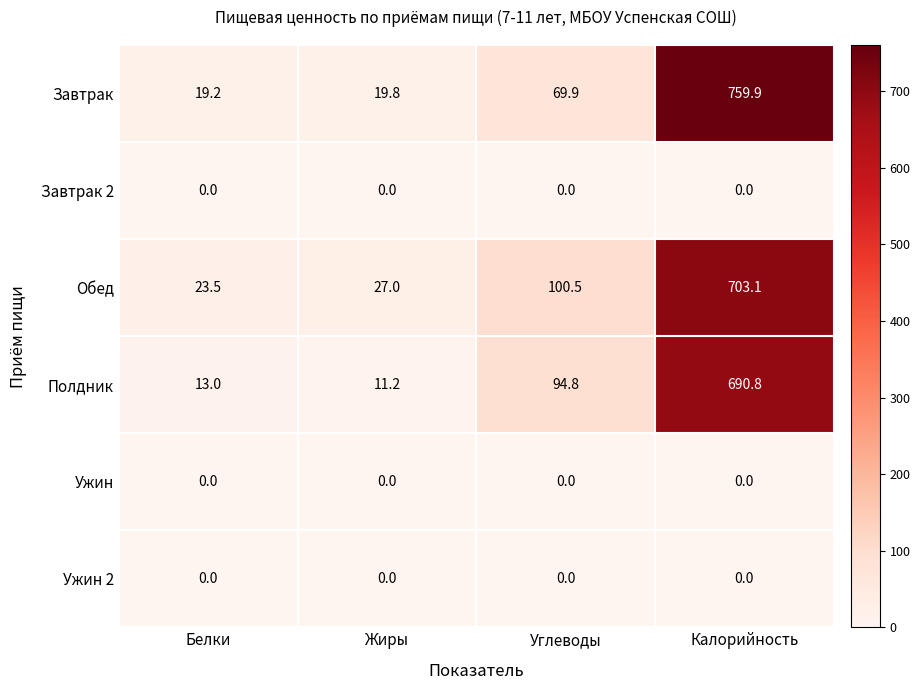

Which series has the largest total across all categories?

Завтрак